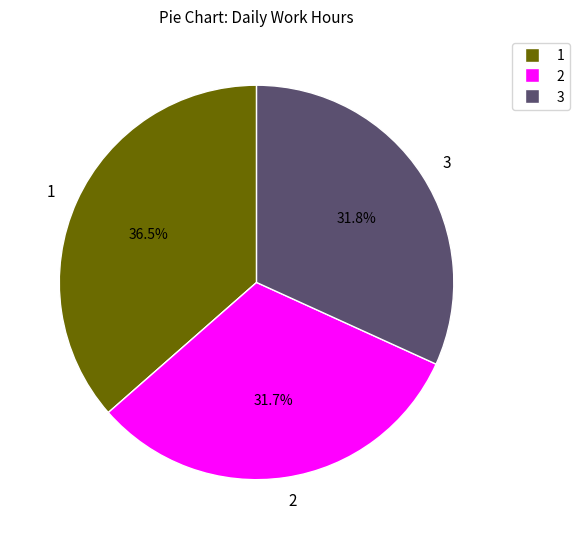

Is there a majority slice in this chart?

No